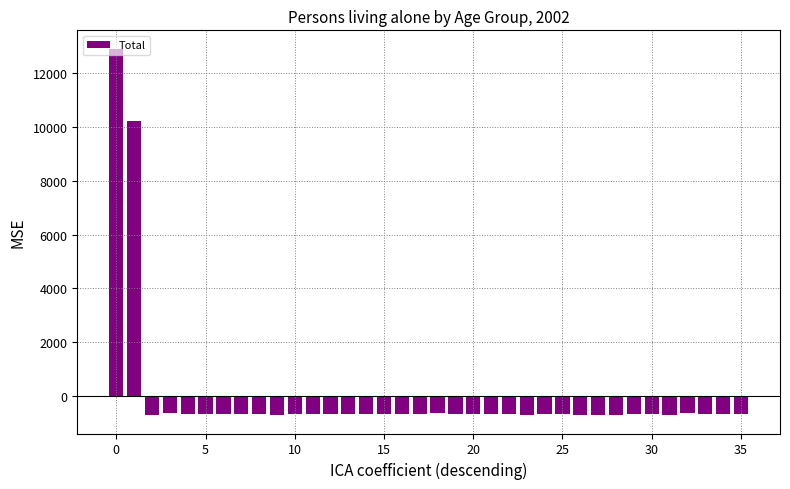

How many bars are there in total?

36